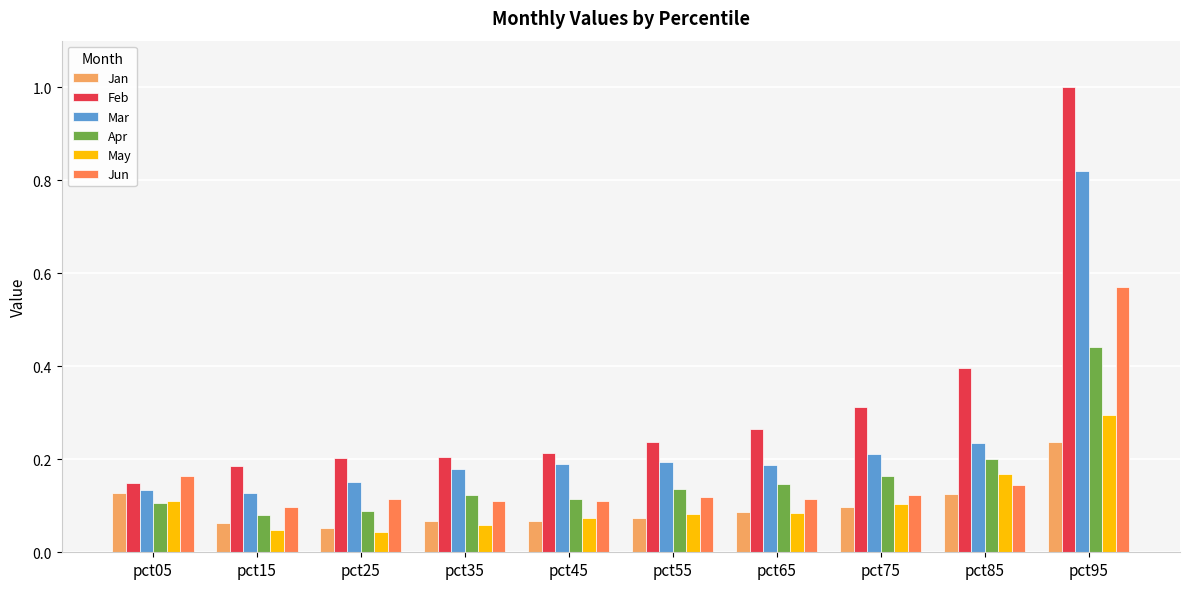

Which category has the highest value in the Mar series?

pct95